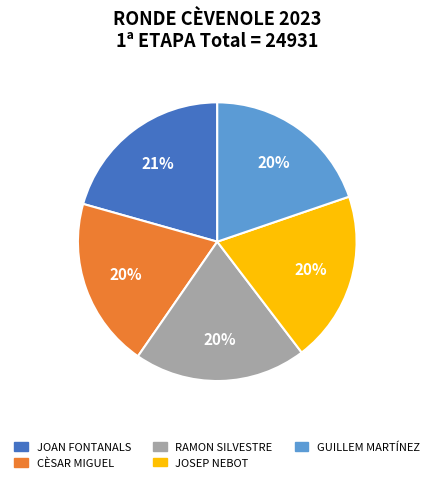

To the nearest percent, what is the difference between the largest and smallest slice percentages?

1%